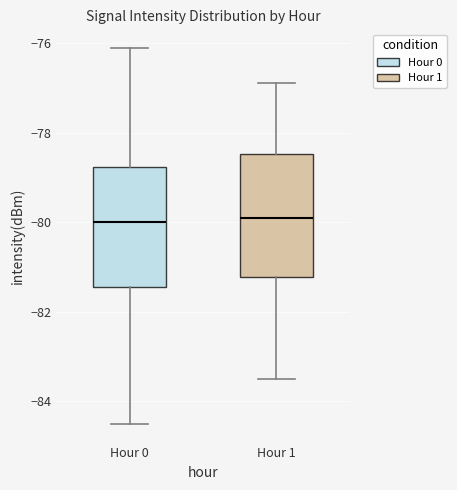

Reading left to right, read every box against the y-axis: the position of its median line, the range the box covers, and the ends of its whiskers. The values are not printed on the chart, so give them approximately, as read against the axis.

Hour 0: median -80.0, box -81.4 to -78.8, whiskers -84.4 to -76.2
Hour 1: median -79.8, box -81.2 to -78.4, whiskers -83.4 to -76.8